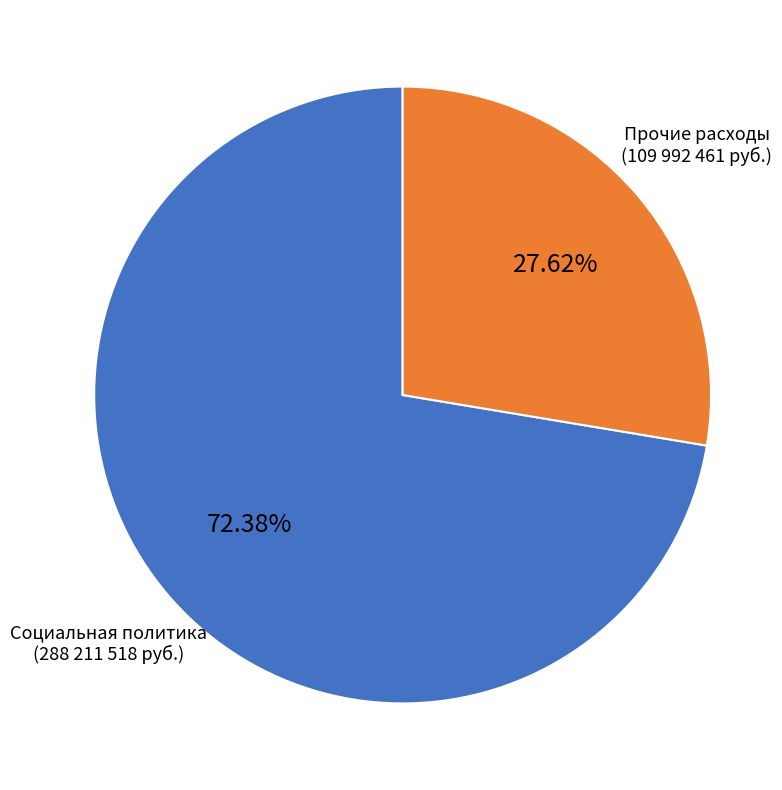

Is there any slice that represents more than half of the pie?

Yes